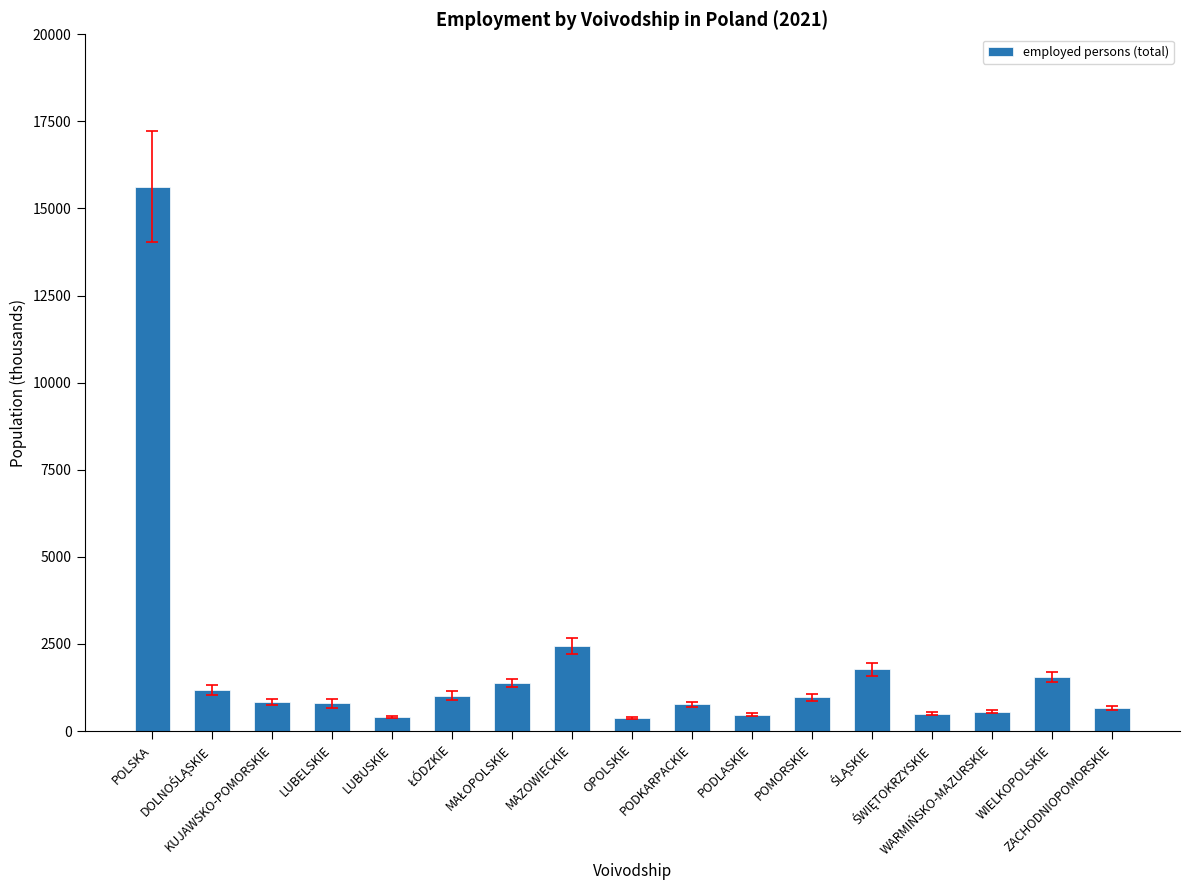

What is the change in value from LUBUSKIE to PODLASKIE?

+63